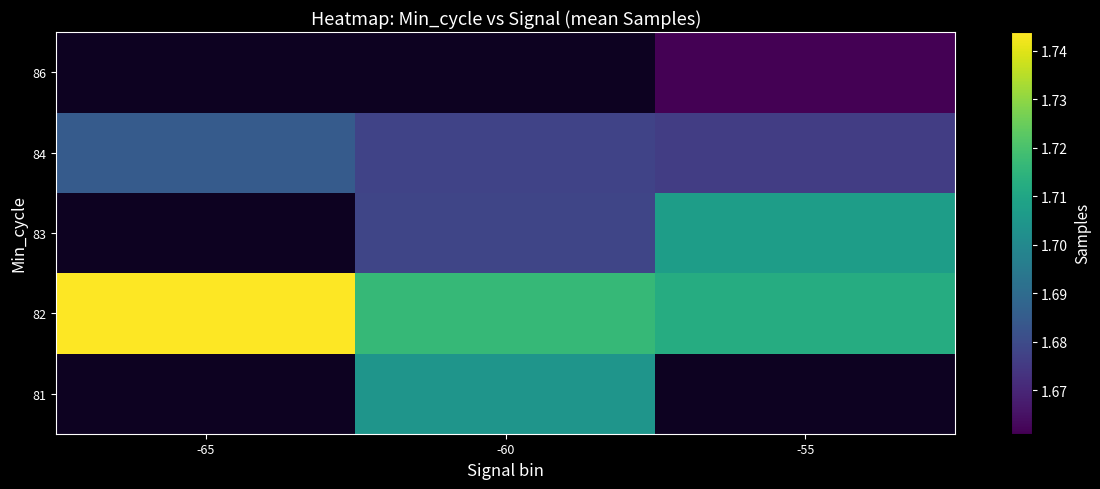

At -55, list the series in order from smallest to largest.

86, 84, 83, 81, 82